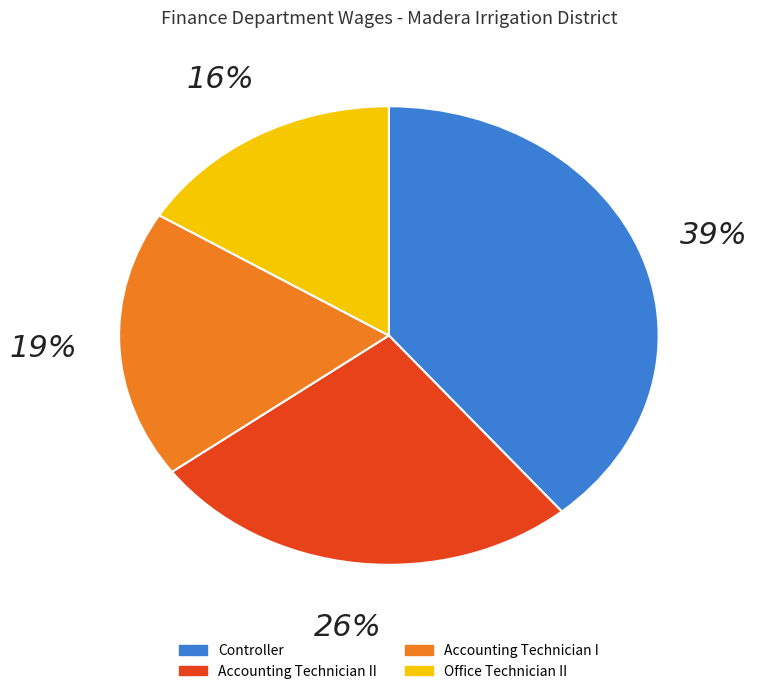

Does any single category account for the majority?

No